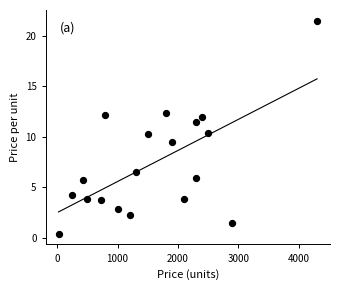

What is the range of Y values (max minus min)?

21.1